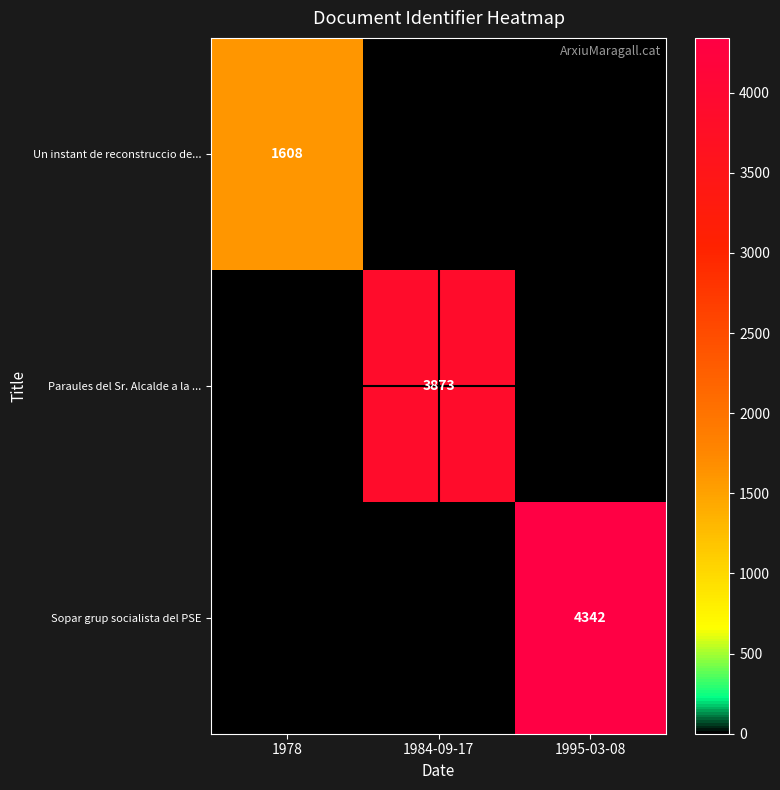

Which has a higher value, 1995-03-08 or 1984-09-17?

1995-03-08